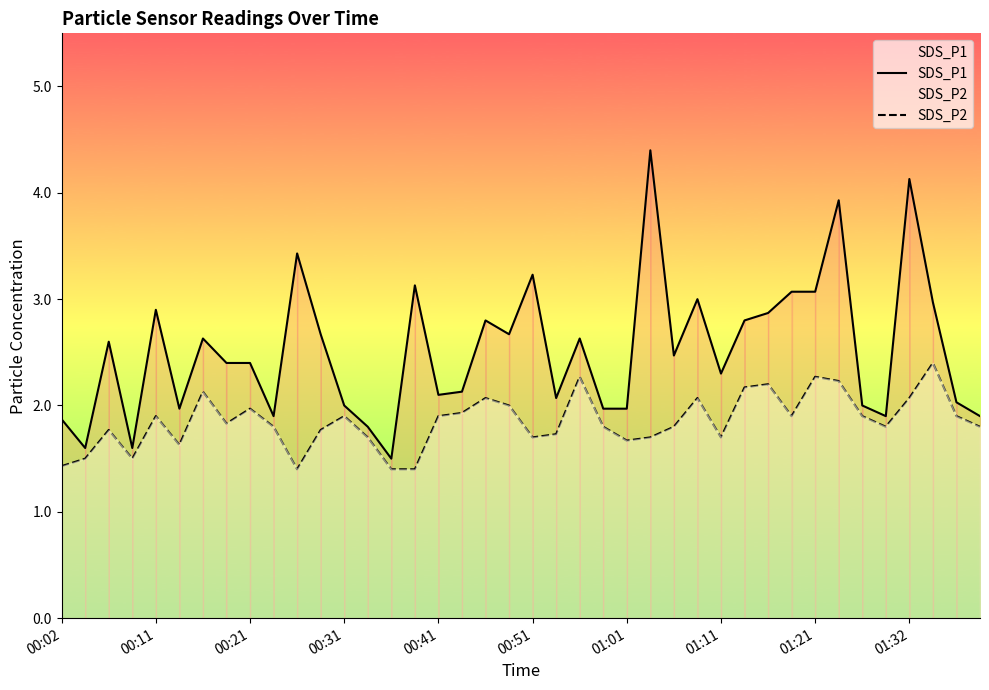

Which category has the lowest value in the SDS_P2 series?

10